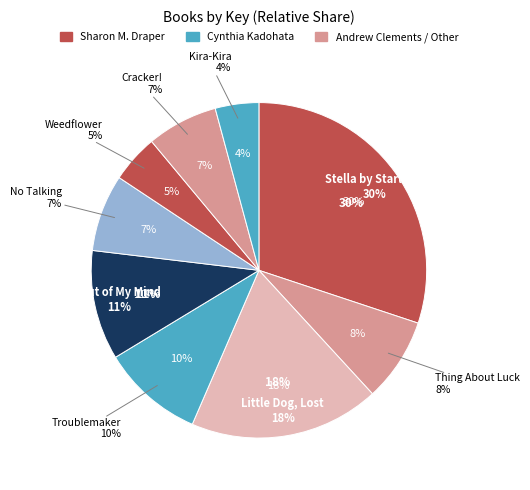

Approximately how many times larger is the value at No Talking compared to Little Dog, Lost?

0.4